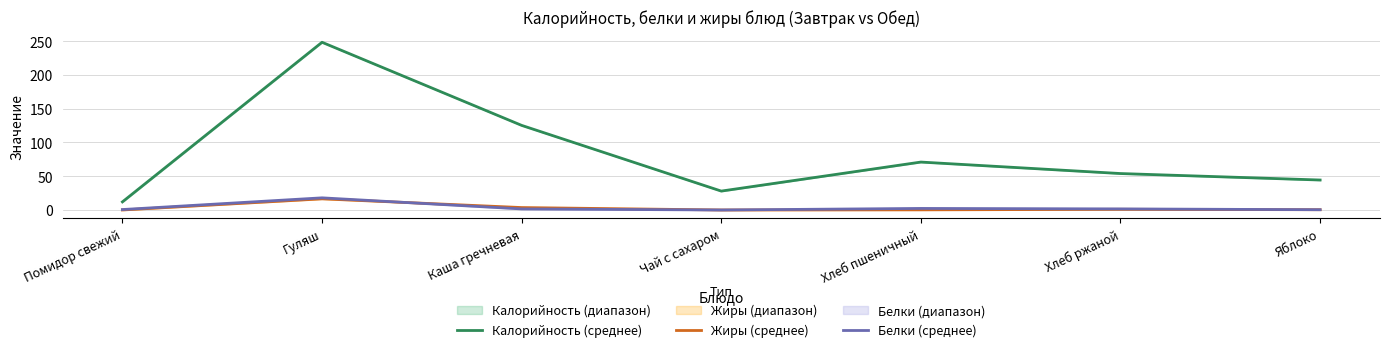

Reading left to right, list all the values displayed in this chart.

Калорийность (среднее): 12.0	248.5	125.4	28.0	71.0	54.0	44.4
Жиры (среднее): 0.0	16.5	3.6	0.0	0.2	1.0	0.4
Белки (среднее): 0.7	18.0	1.6	0.0	2.3	1.6	0.4